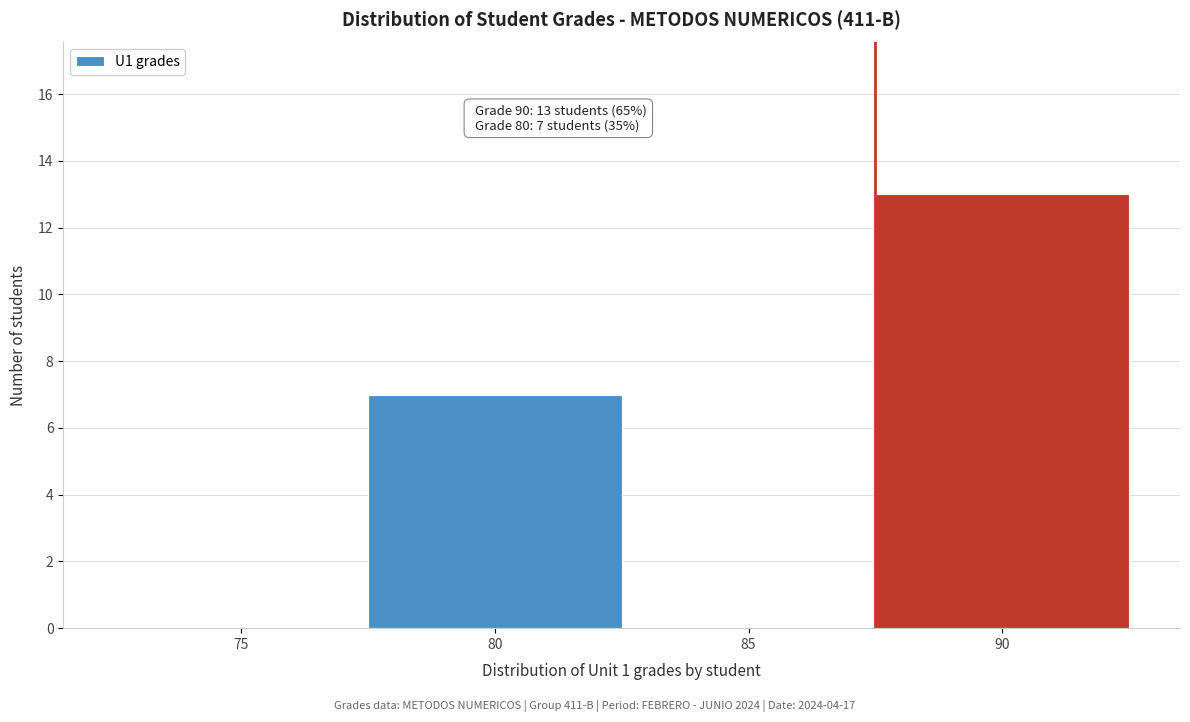

Reading right to left, extract all data points from this chart.

90=13	85=0	80=7	75=0